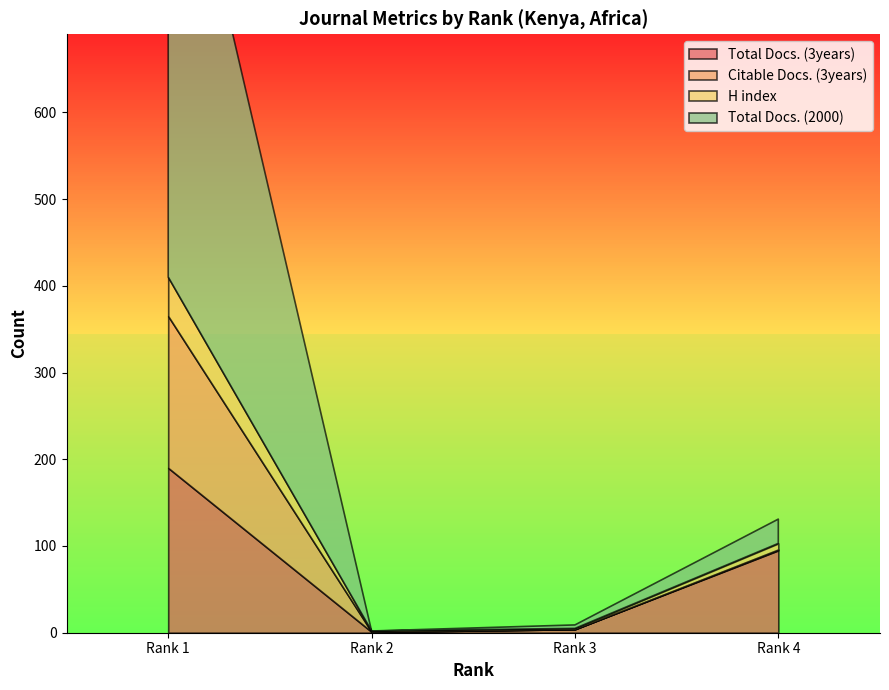

Is it true that Total Docs. (2000) equals 11 at Rank 4?

False